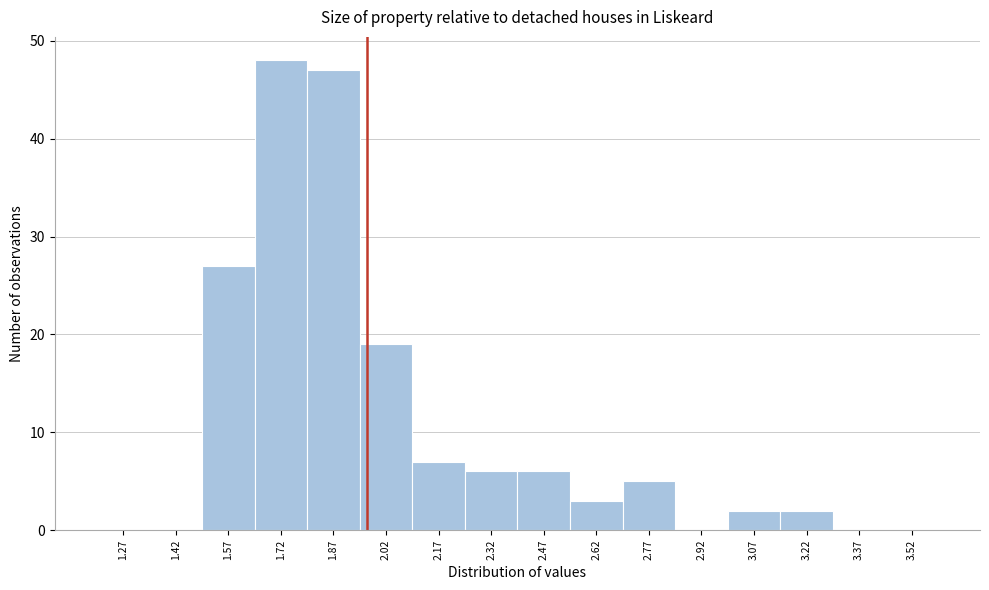

Over which range of the x-axis is the bar tallest?

1.65 to 1.80